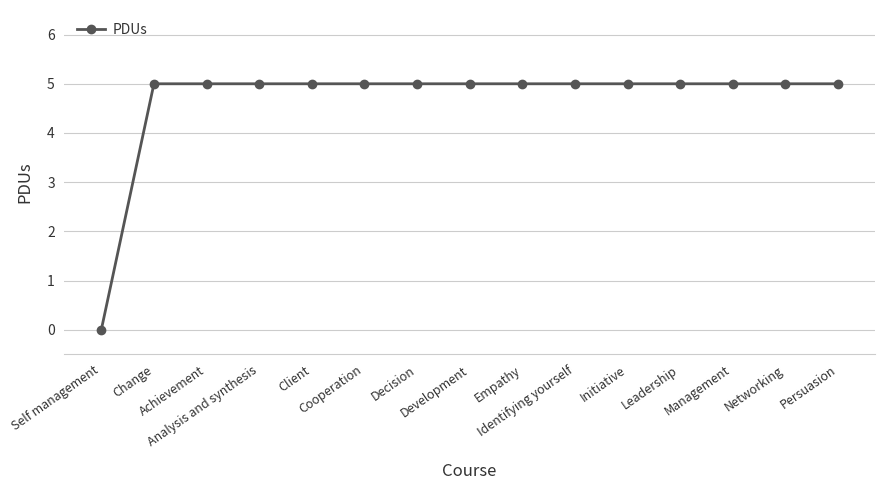

The chart shows a value of 5 at Networking. True or false?

True